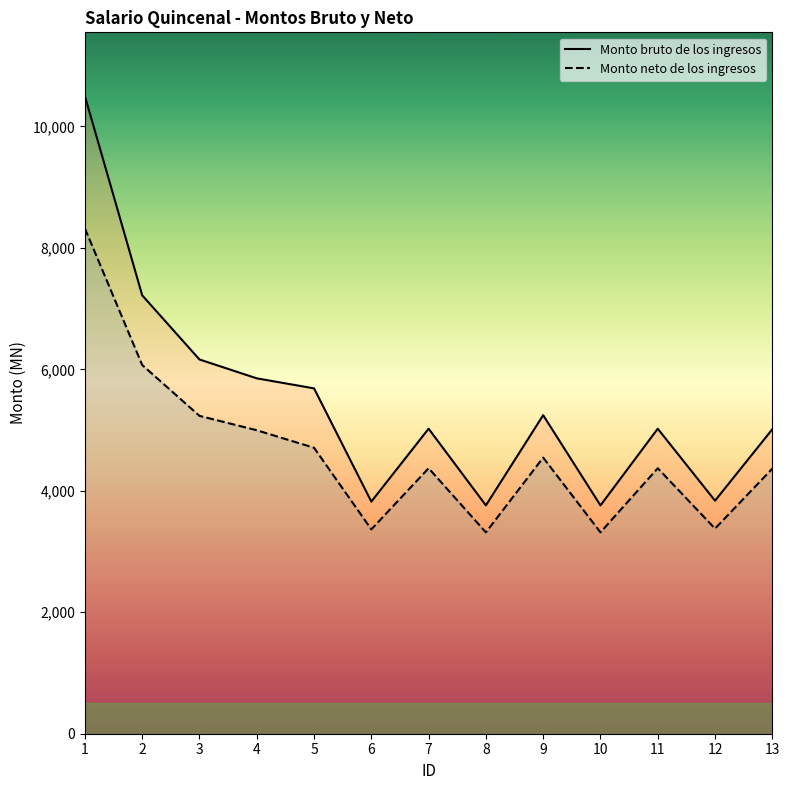

What is the average value of the Monto neto de los ingresos series?

4643.1